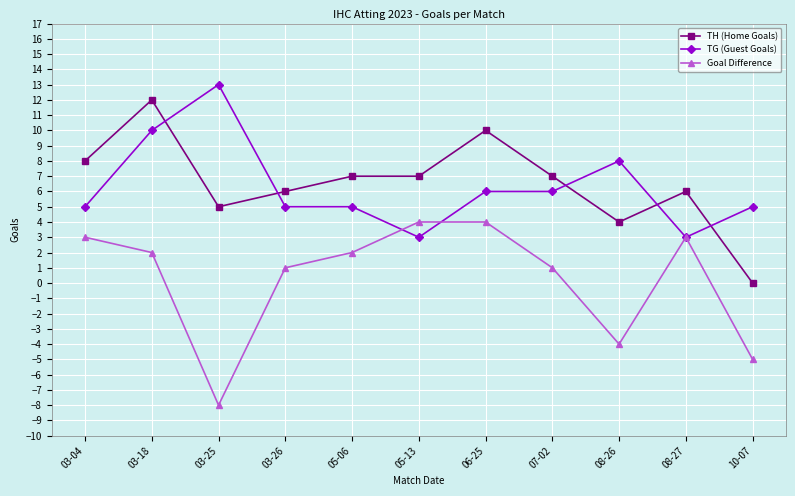

Is it true that TH (Home Goals) equals 7 at 05-13?

True